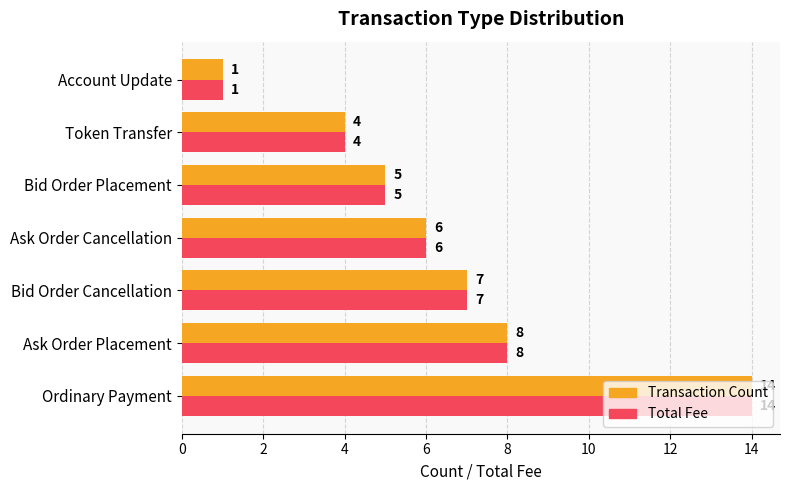

List the labels in order of Transaction Count value, largest first.

Ordinary Payment, Ask Order Placement, Bid Order Cancellation, Ask Order Cancellation, Bid Order Placement, Token Transfer, Account Update